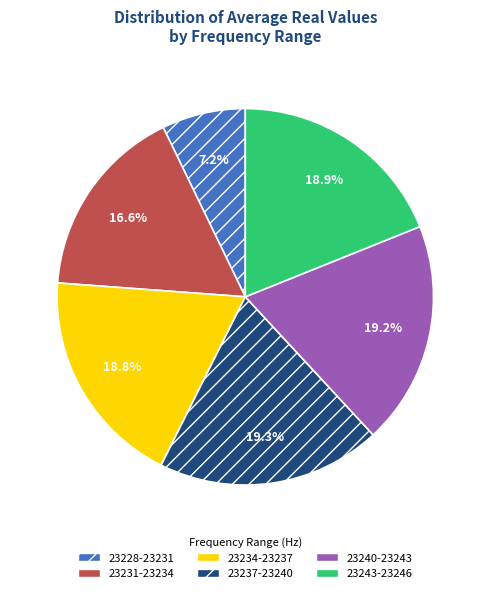

Does 23240-23243 represent more than half of the total?

No